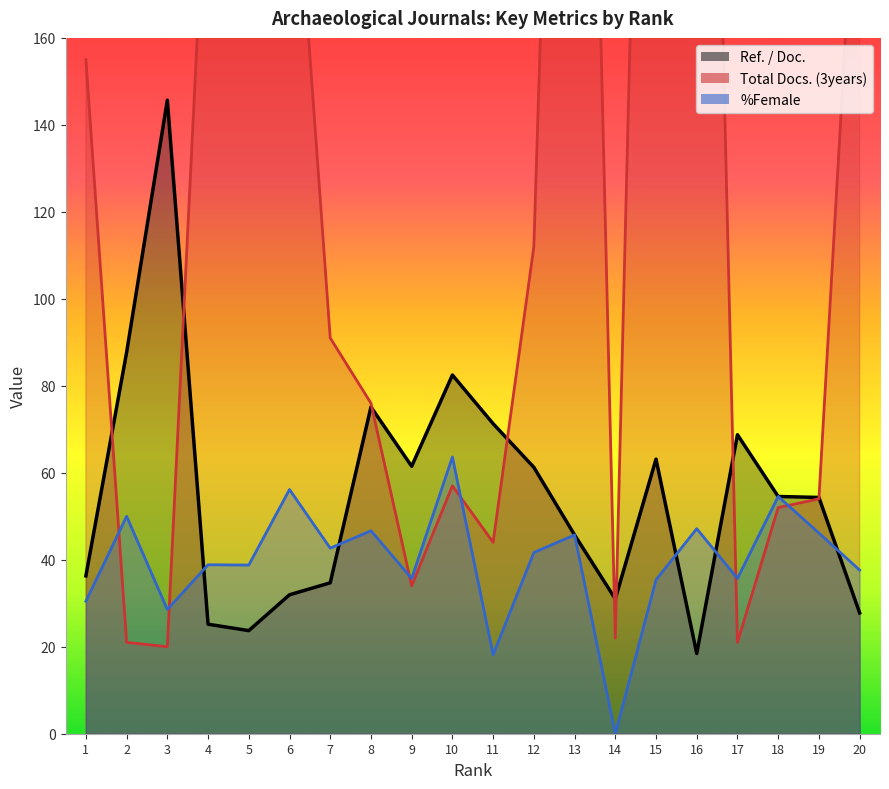

What is the value of the Total Docs. (3years) point at the 13th from the left?

412.0